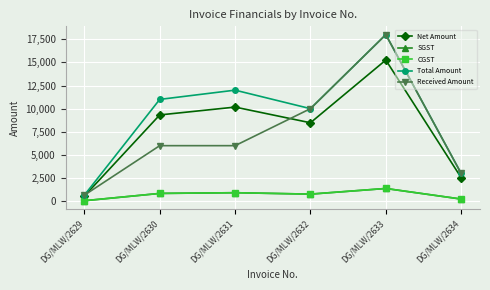

Is this an area chart (filled region under the line)?

No